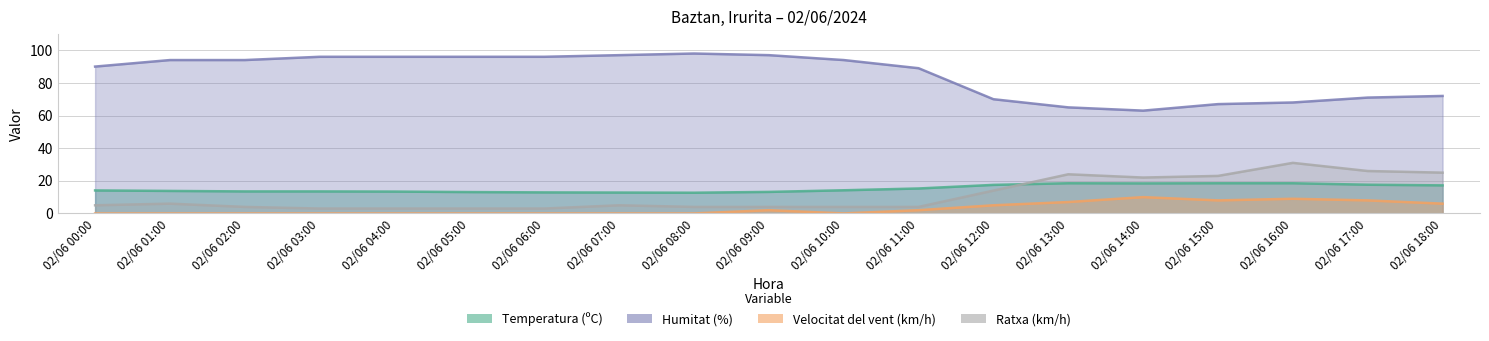

What is the greatest value displayed?

98.0